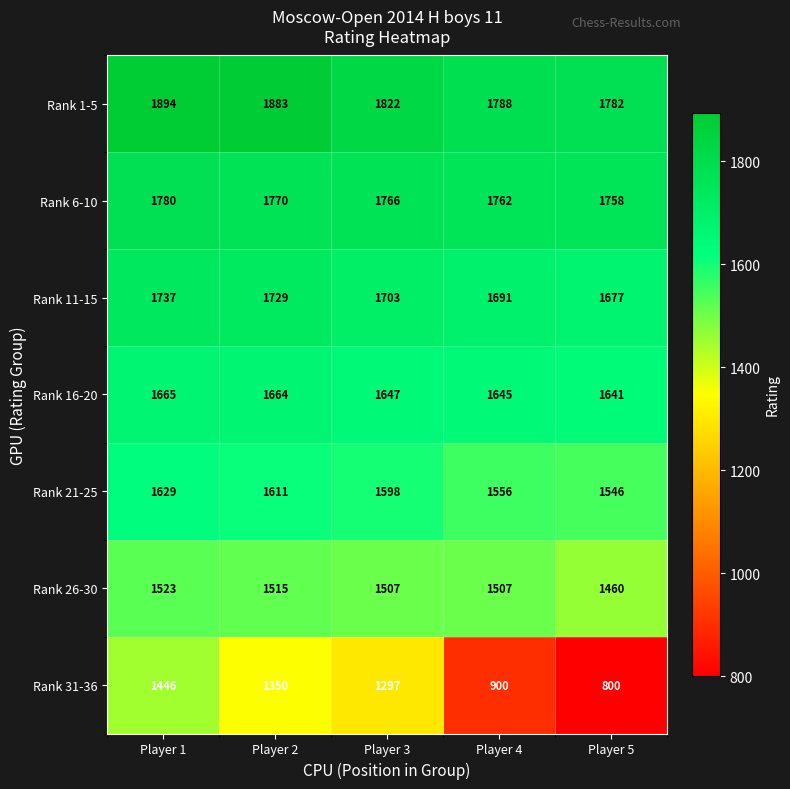

What value does the Rank 11-15 series have at Player 1, to the nearest 5?

1735